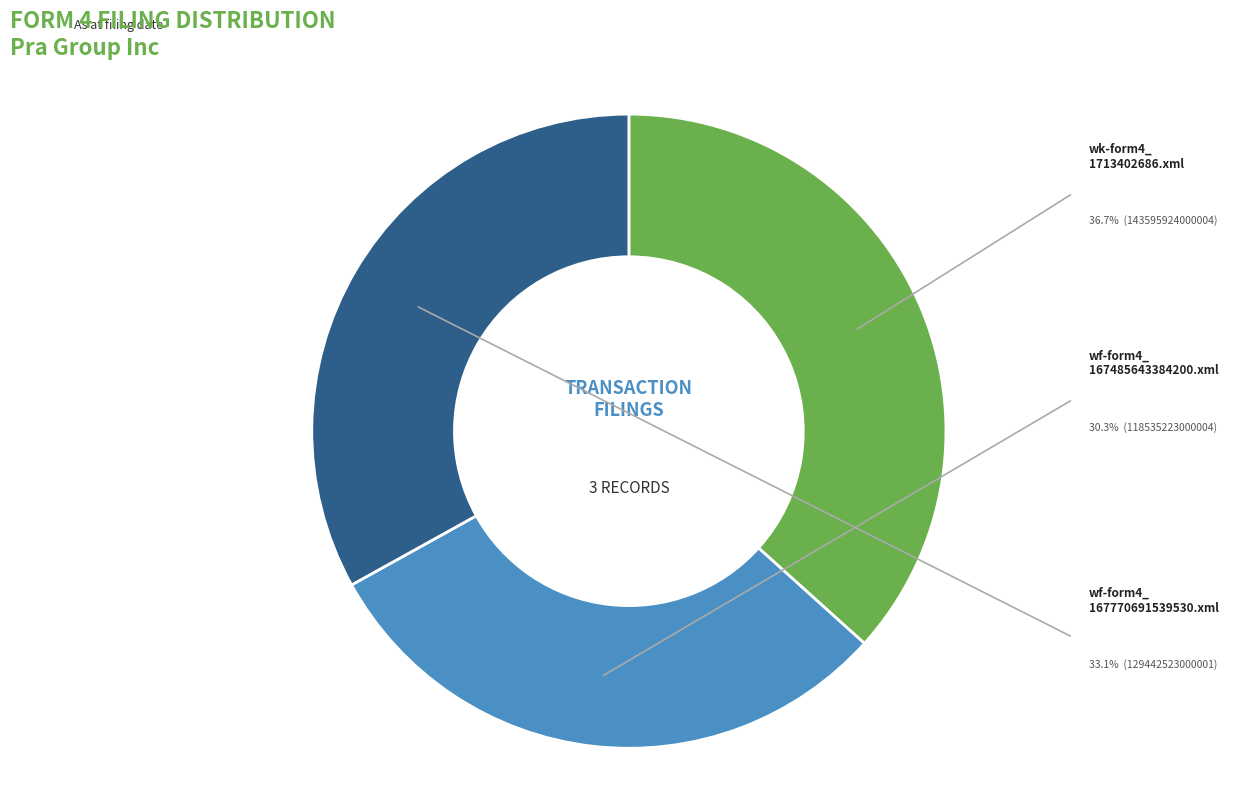

Is there any slice that represents more than half of the pie?

No